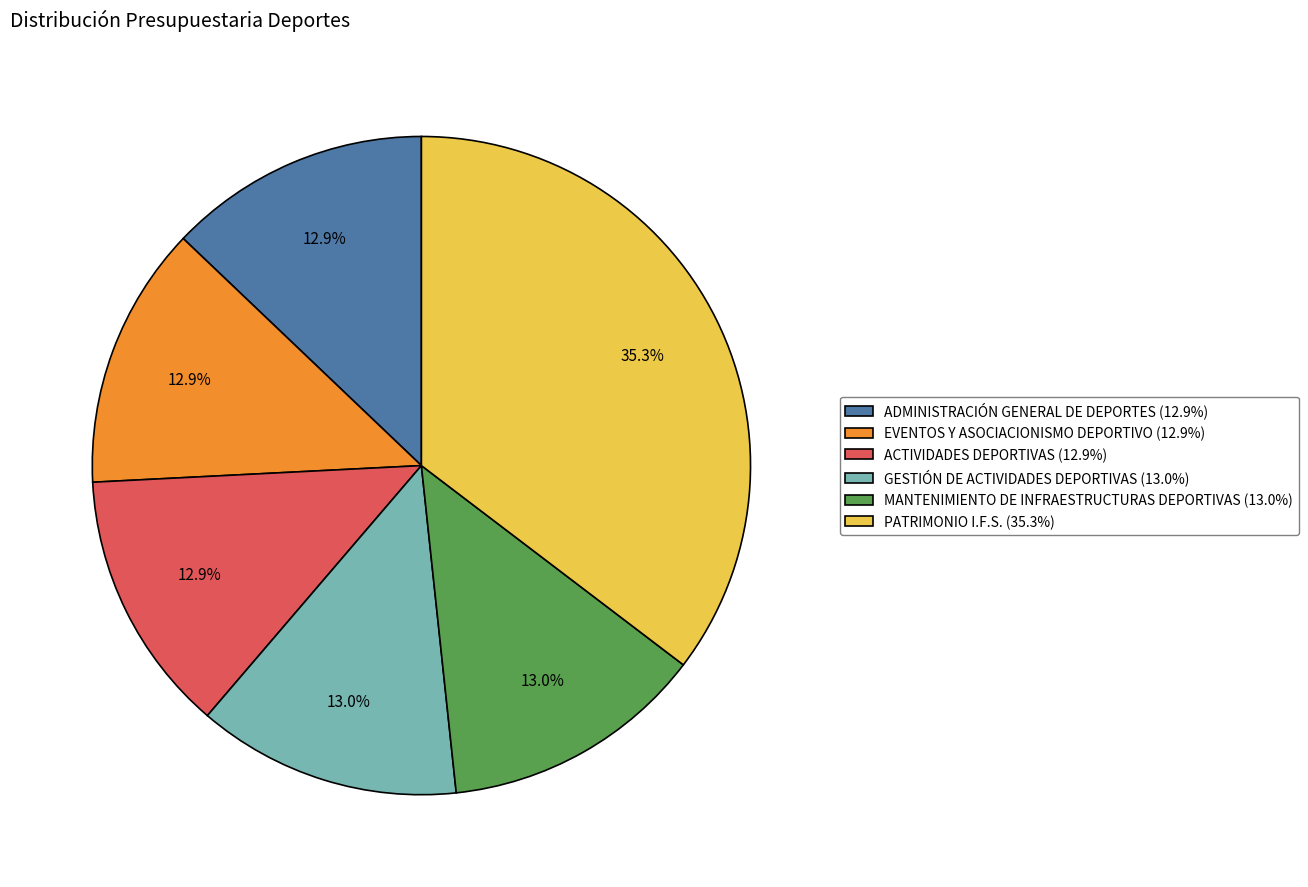

What is the total percentage of ADMINISTRACIÓN GENERAL DE DEPORTES (12.9%) and ACTIVIDADES DEPORTIVAS (12.9%)?

25.8%